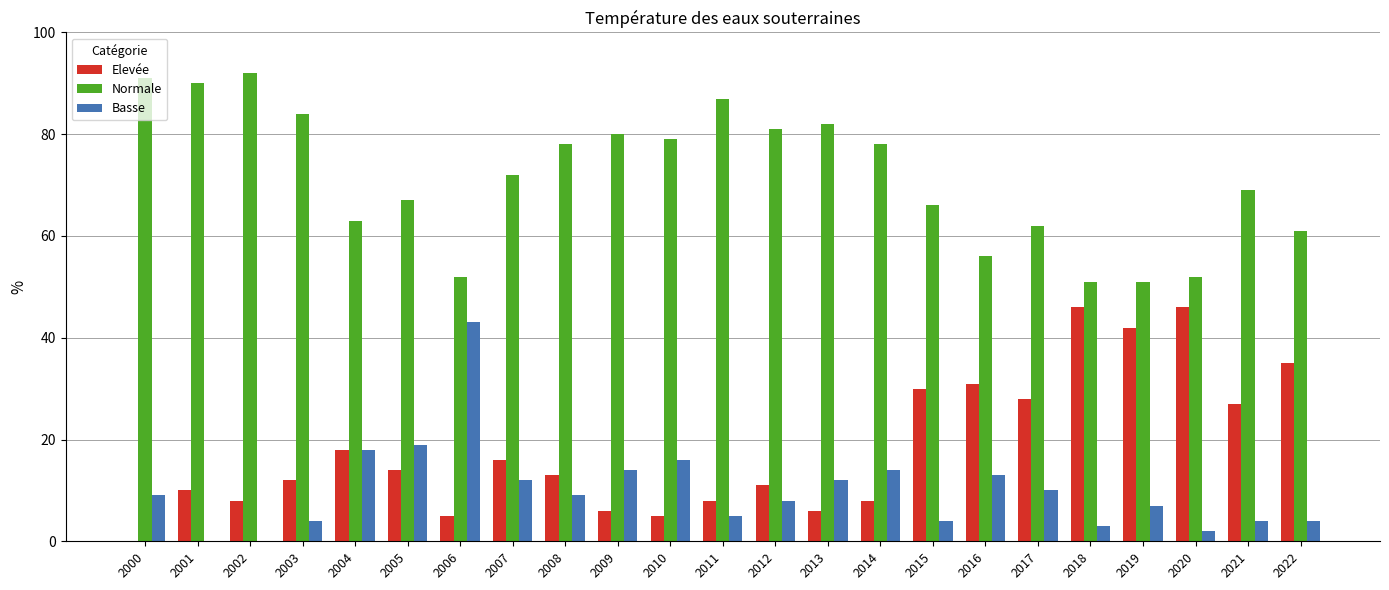

Reading left to right, list all the values displayed in this chart.

Elevée: 0	10	8	12	18	14	5	16	13	6	5	8	11	6	8	30	31	28	46	42	46	27	35
Normale: 91	90	92	84	63	67	52	72	78	80	79	87	81	82	78	66	56	62	51	51	52	69	61
Basse: 9	0	0	4	18	19	43	12	9	14	16	5	8	12	14	4	13	10	3	7	2	4	4